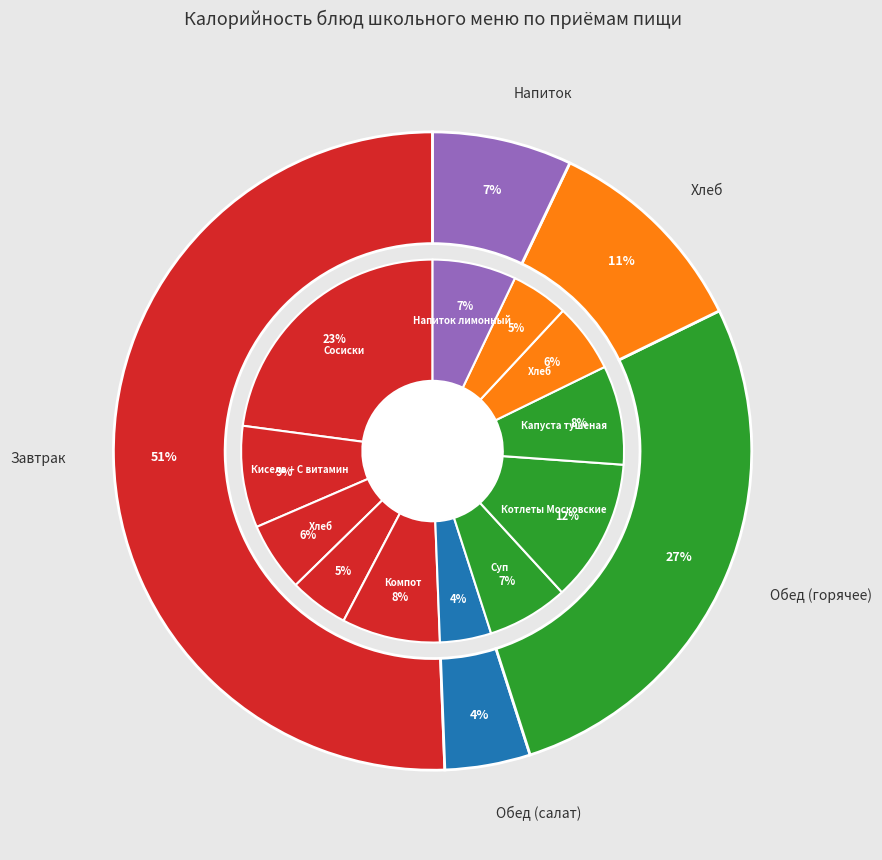

True or false: Кисель + С витамин accounts for 9% of the total.

True